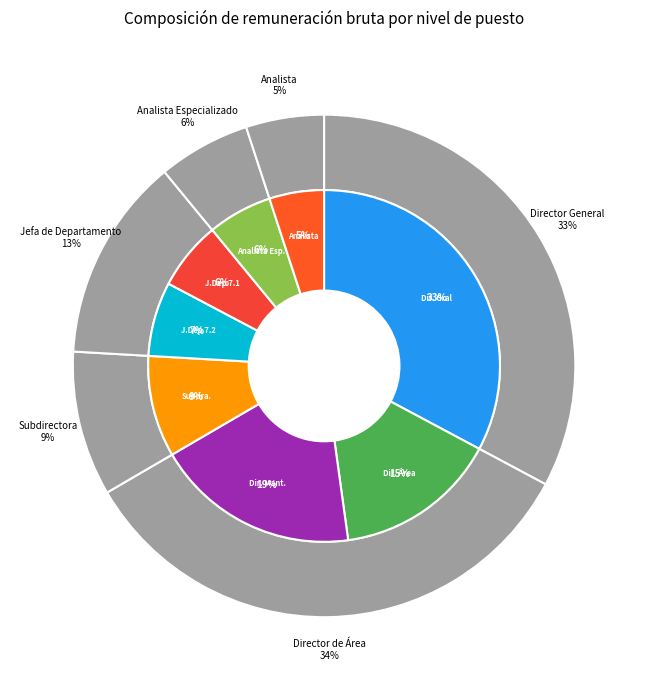

What percentage is NOT represented by Directora de Área (Mantenimiento)?

81.2%